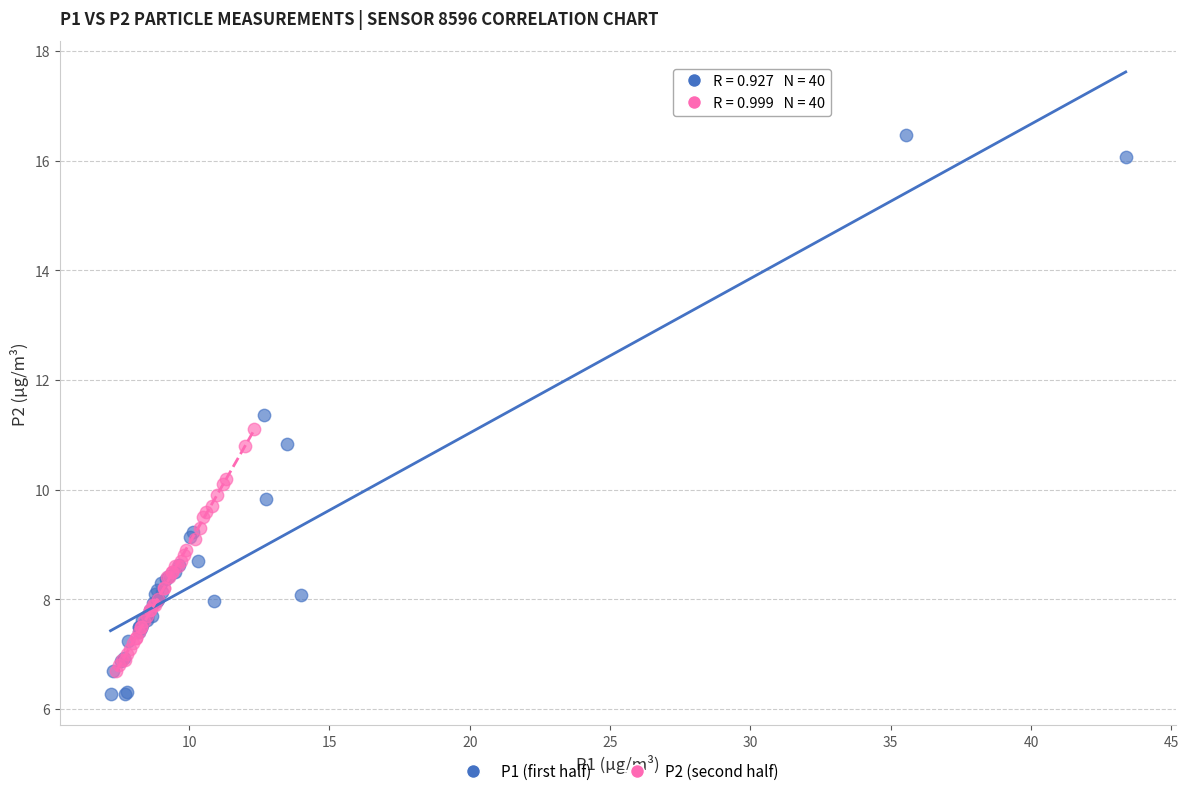

Which series reaches the maximum Y coordinate?

P1 (first half)